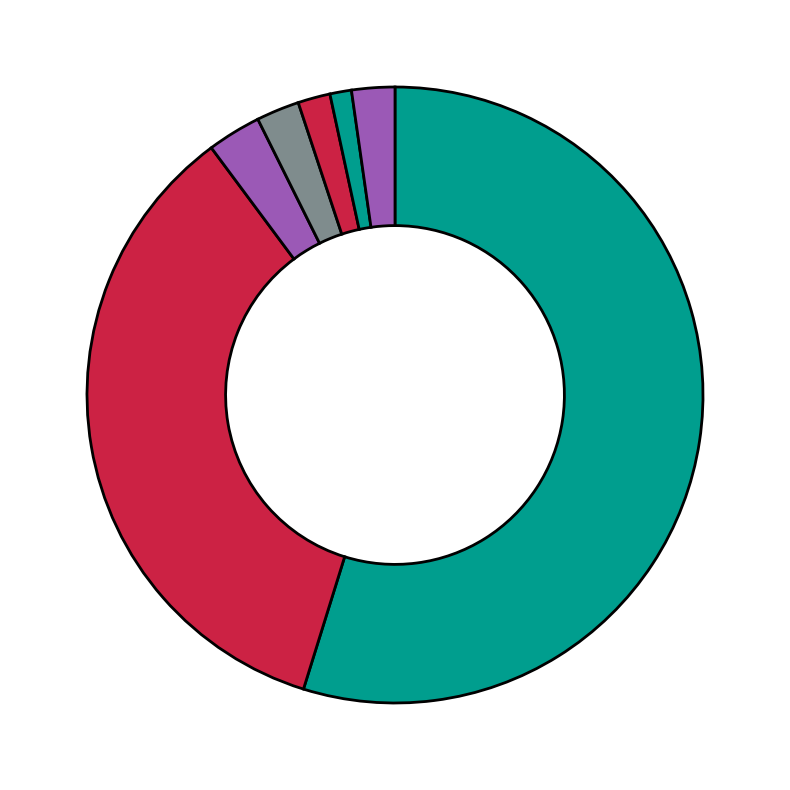

Count the number of slices in the pie.

7